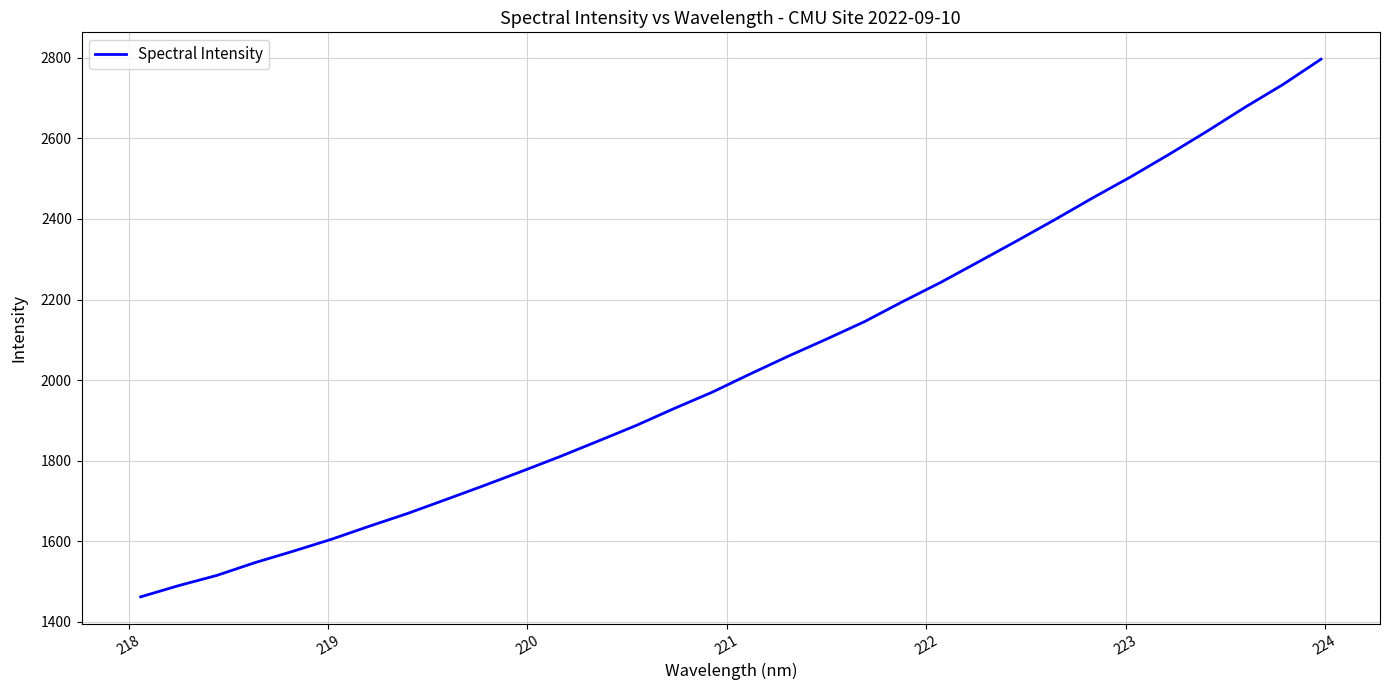

What is the sum of all values?

65297.9